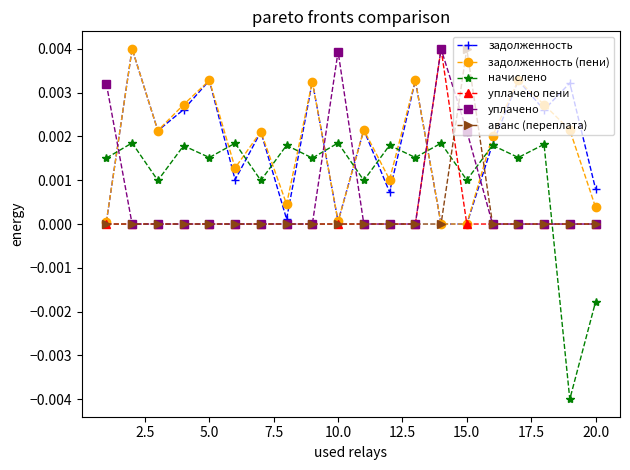

True or false: начислено has more than 2 interior local peaks.

True